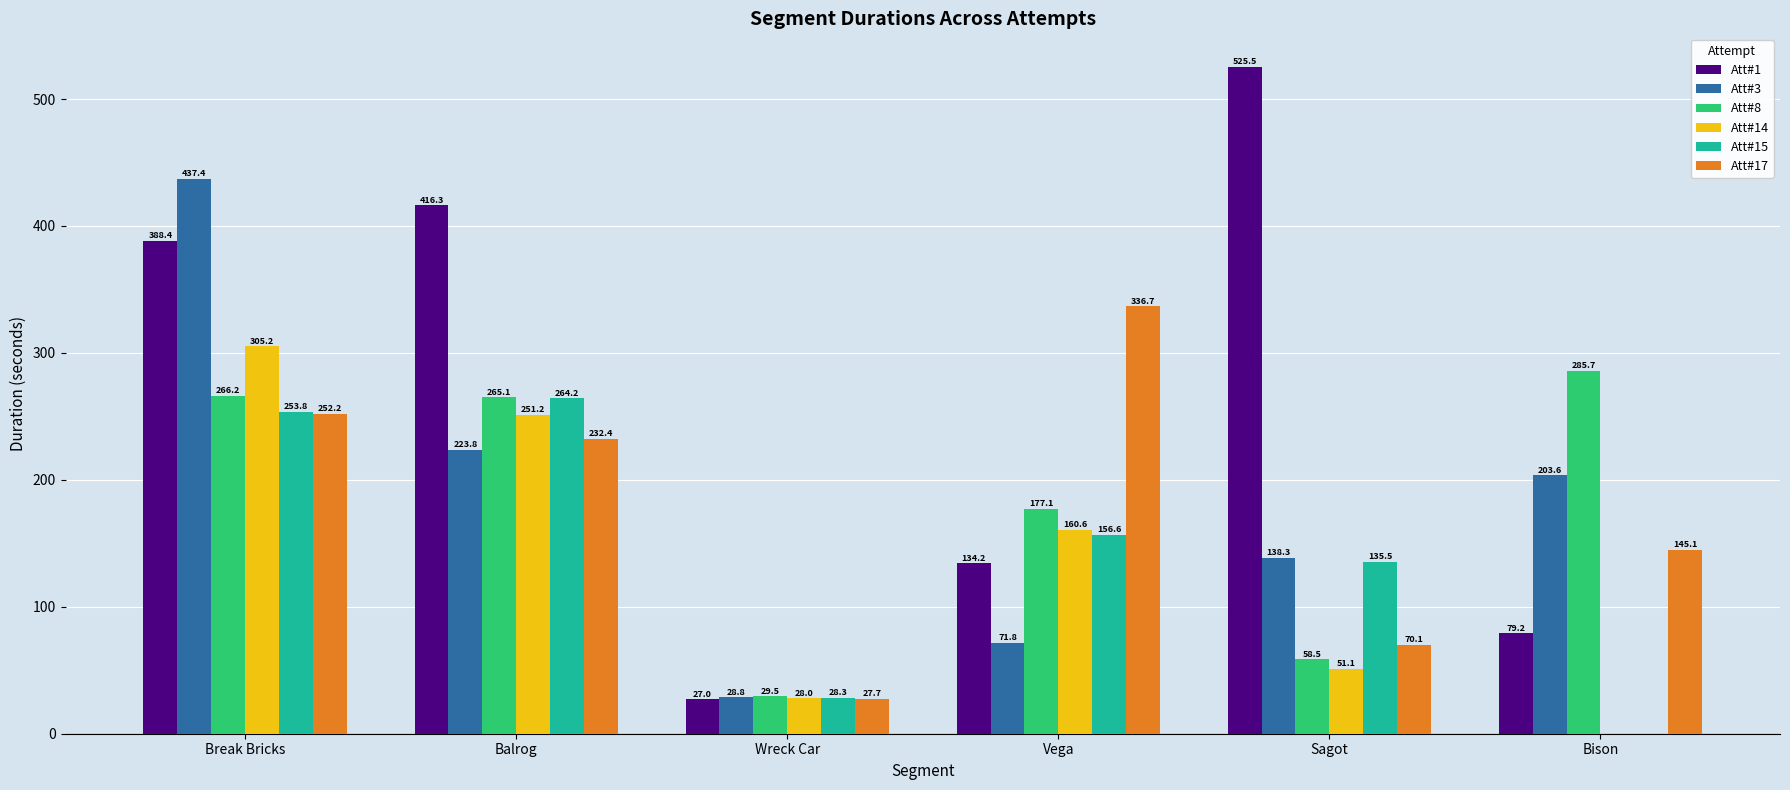

The value of Att#17 at Vega is 336.7. True or false?

True